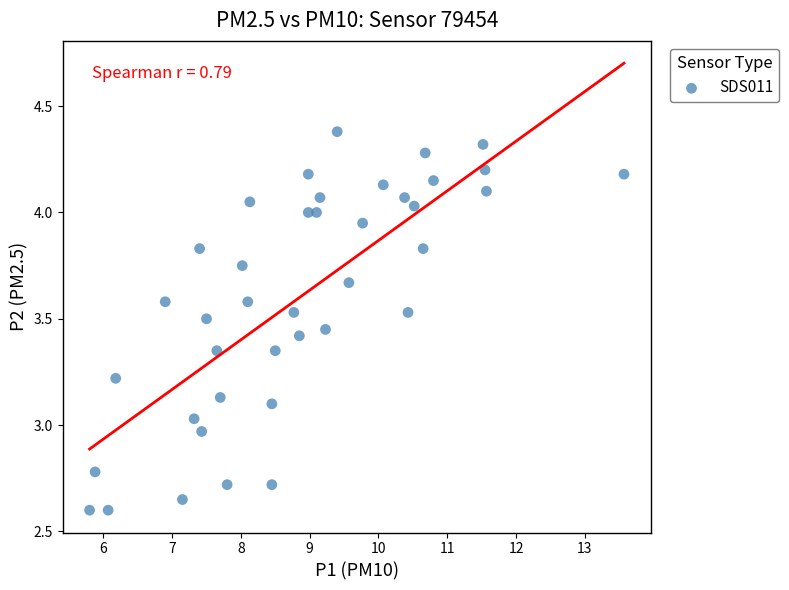

What is the range of X values (max minus min)?

7.8